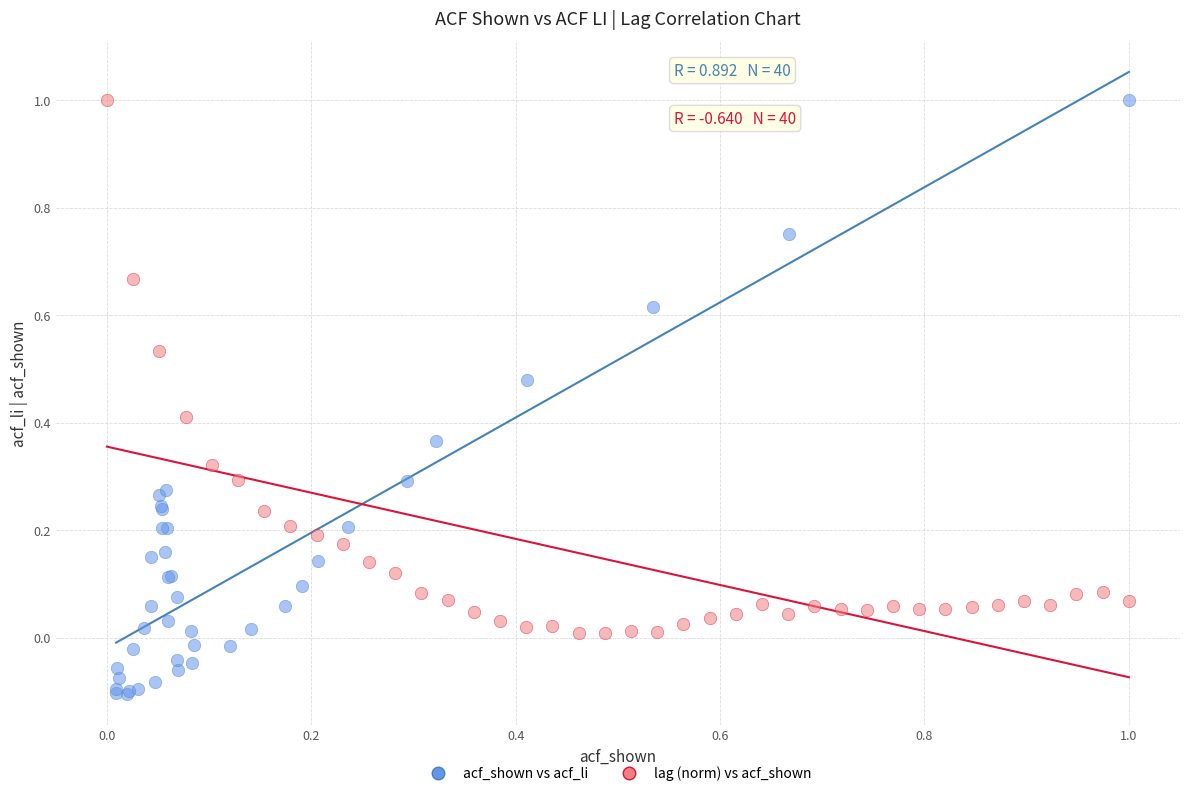

Which series contains the lowest Y value?

acf_shown vs acf_li